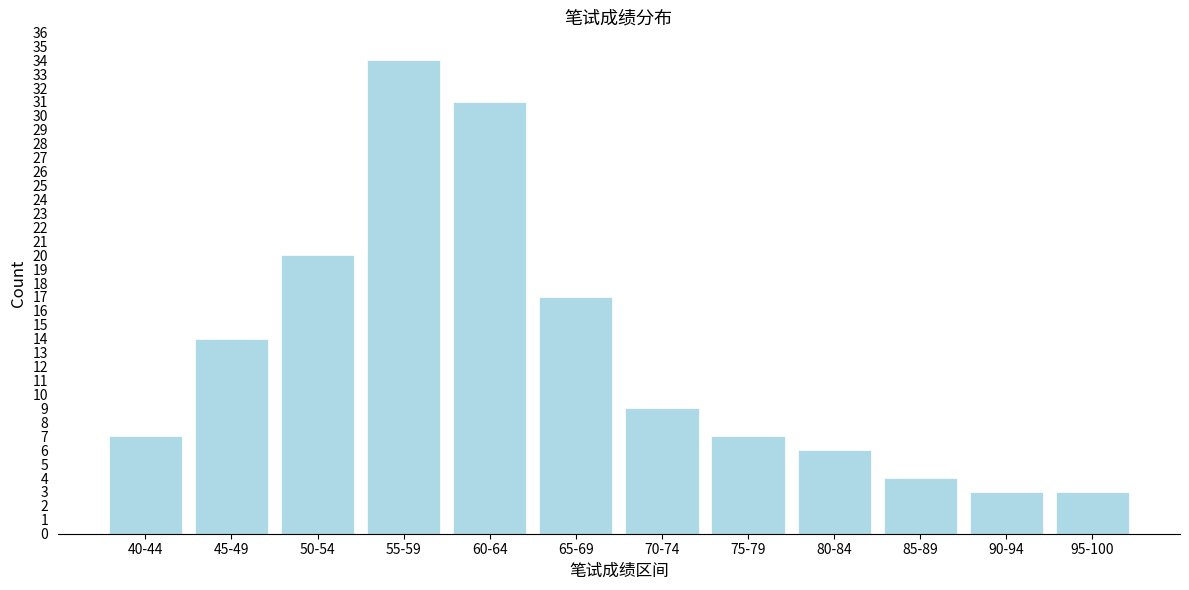

Reading right to left, transcribe all the data shown in this chart.

95-100=3	90-94=3	85-89=4	80-84=6	75-79=7	70-74=9	65-69=17	60-64=31	55-59=34	50-54=20	45-49=14	40-44=7